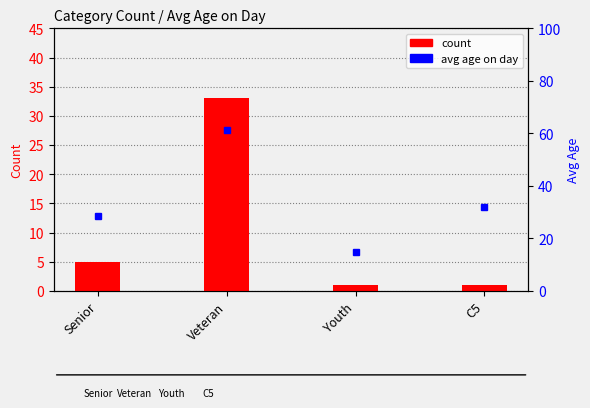

What is the difference between the highest and lowest values at Senior?

23.6